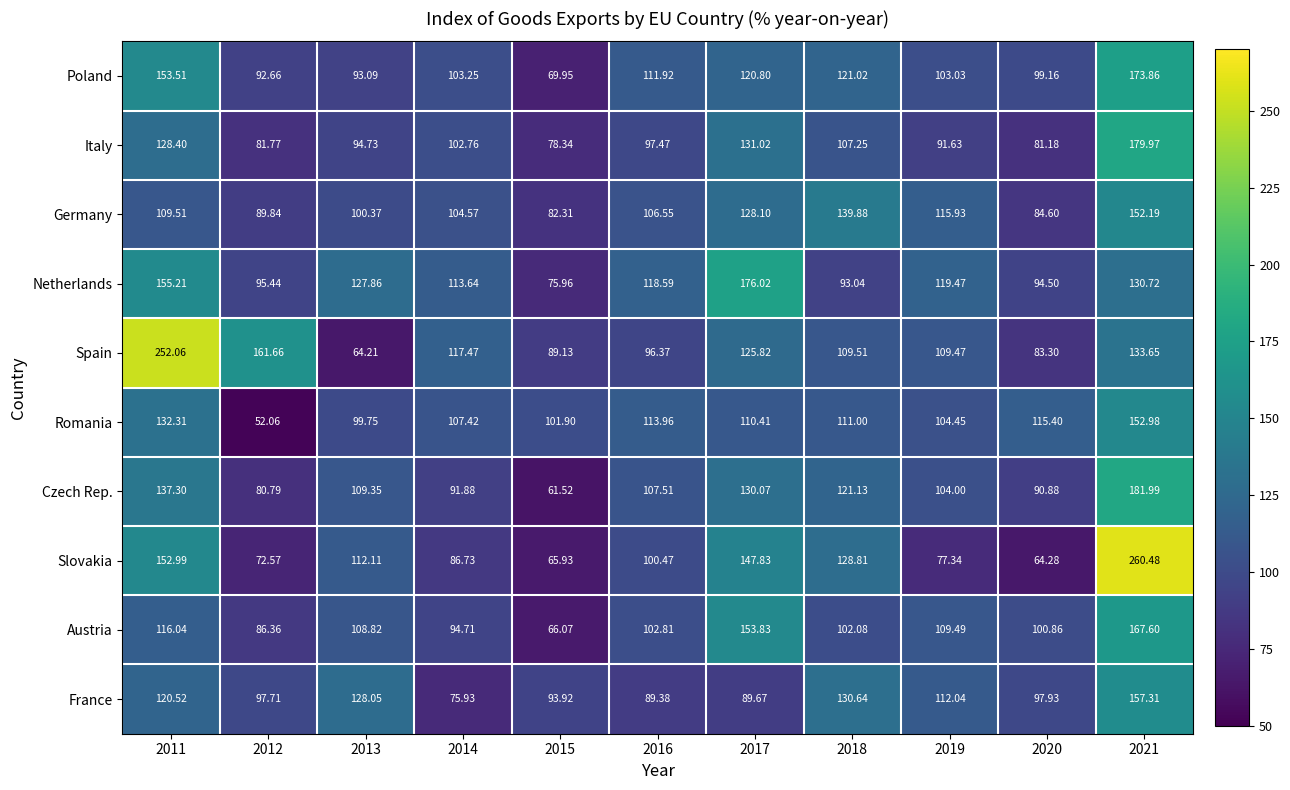

List the series in order of their peak value, lowest first.

Germany, Romania, France, Austria, Poland, Netherlands, Italy, Czech Rep., Spain, Slovakia